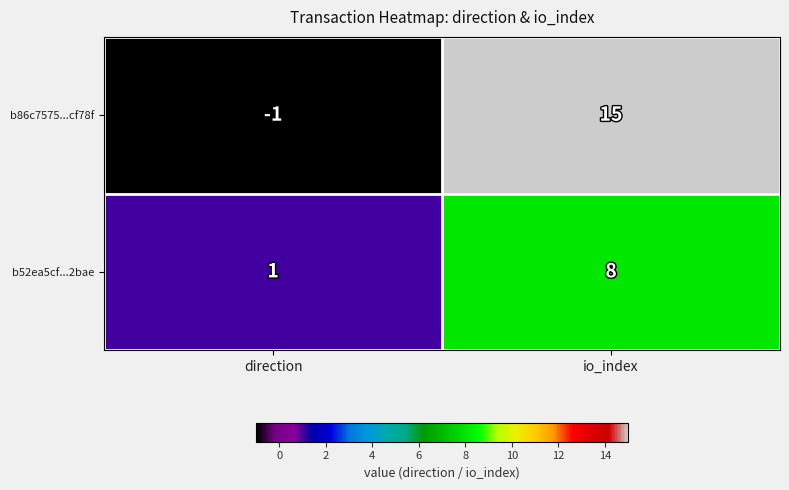

Reading left to right, extract all data points from this chart.

b86c7575...cf78f: direction=-1	io_index=15
b52ea5cf...2bae: direction=1	io_index=8